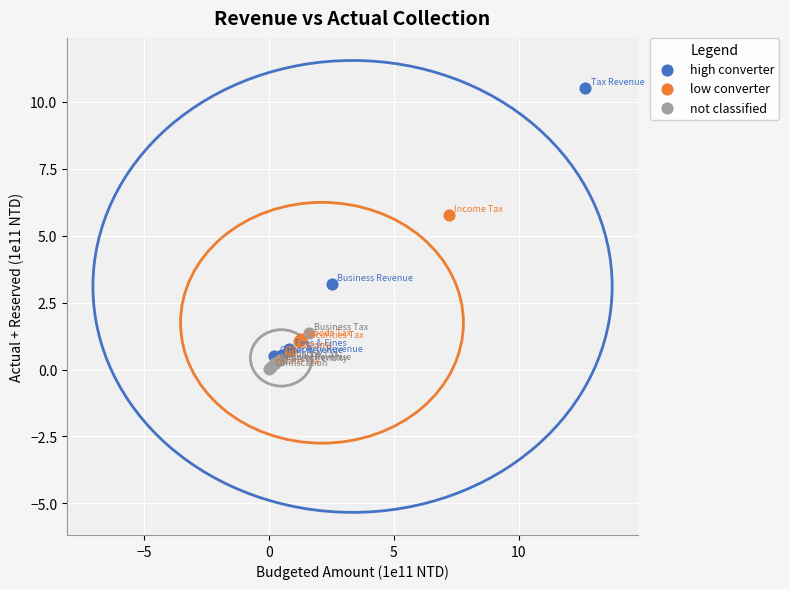

Which series reaches the maximum Y coordinate?

high converter